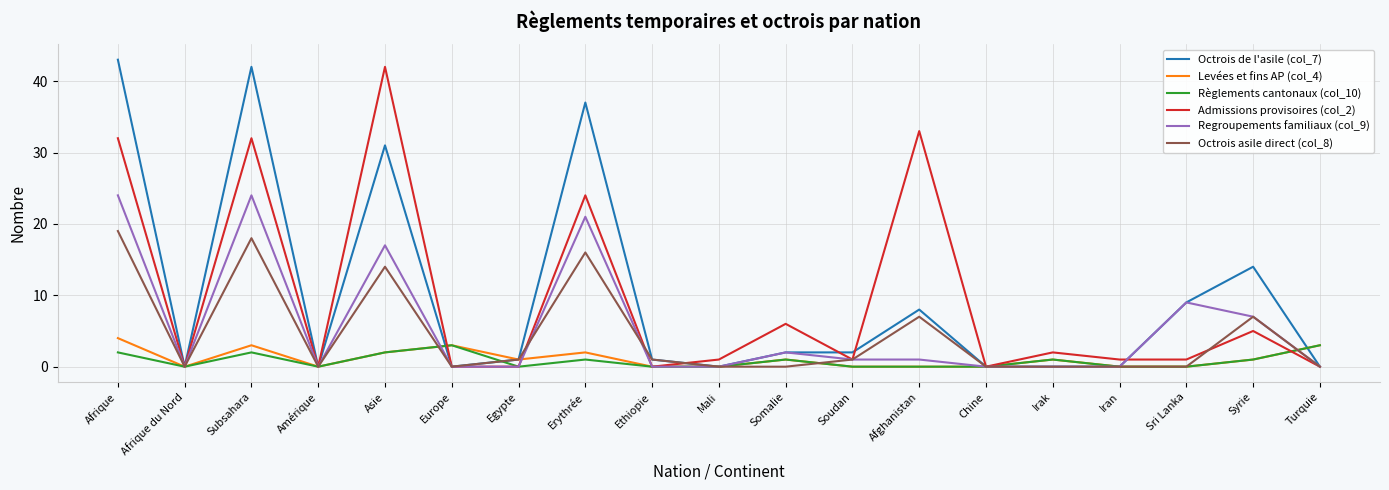

Which label corresponds to the largest value in the chart?

Afrique